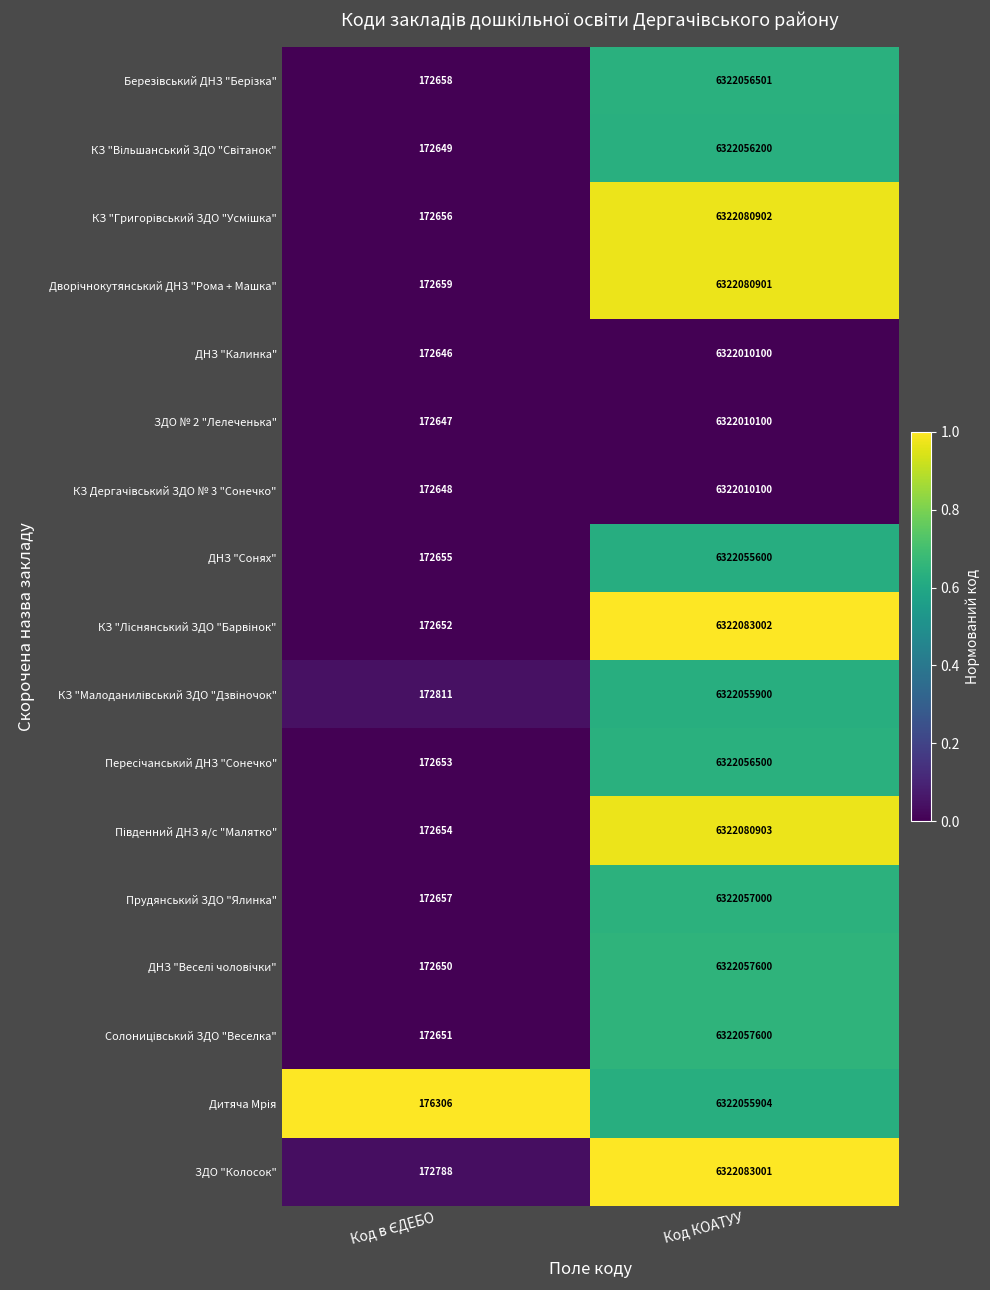

What is the sum of all Прудянський ЗДО "Ялинка" values?

6322229657